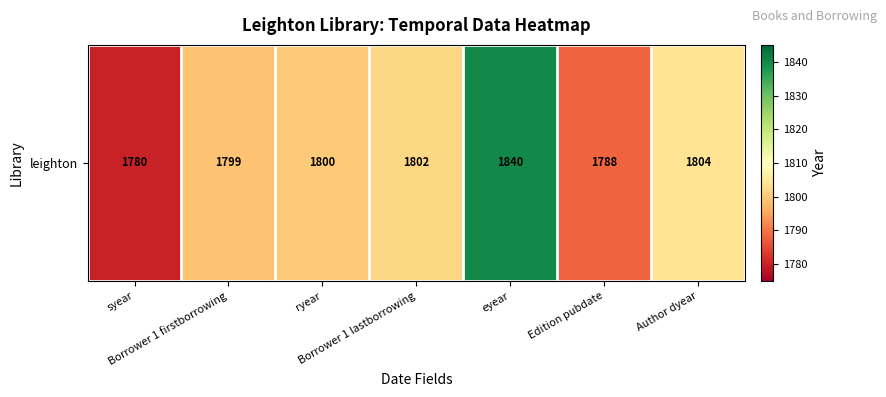

Between ryear and Edition pubdate, which is larger?

ryear